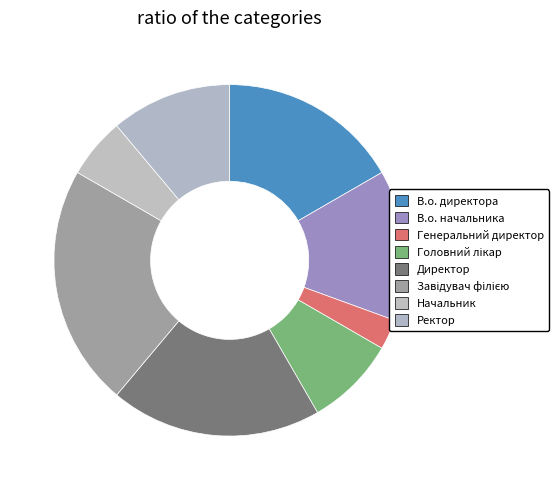

Is there any slice that represents more than half of the pie?

No